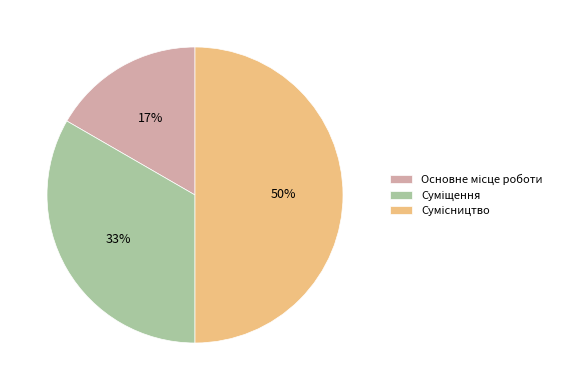

To the nearest percent, what is the average slice percentage?

33%